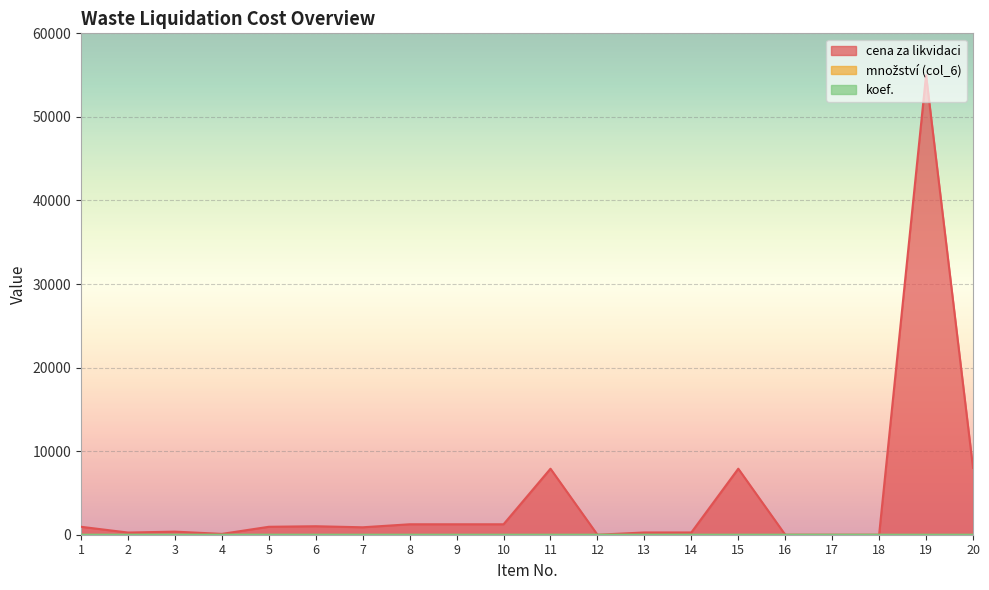

What is the value of the cena za likvidaci point at the 8th from the left?

1250.0